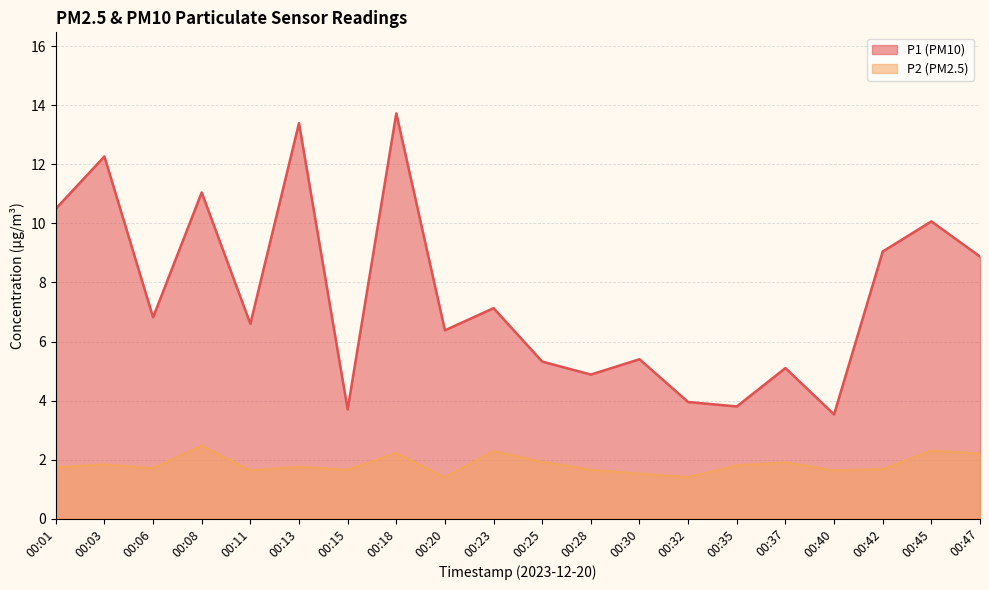

True or false: P1 and P2 intersect in this chart.

False